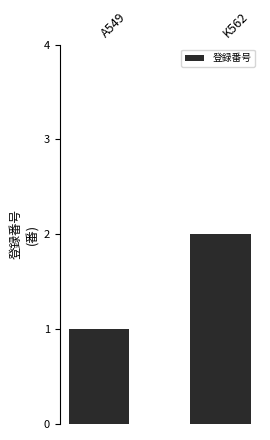

What is the label of the 2nd bar from the left?

K562